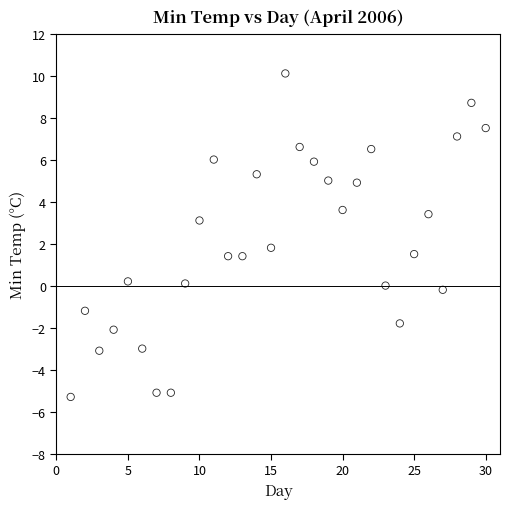

What is the range of Y values (max minus min)?

15.4